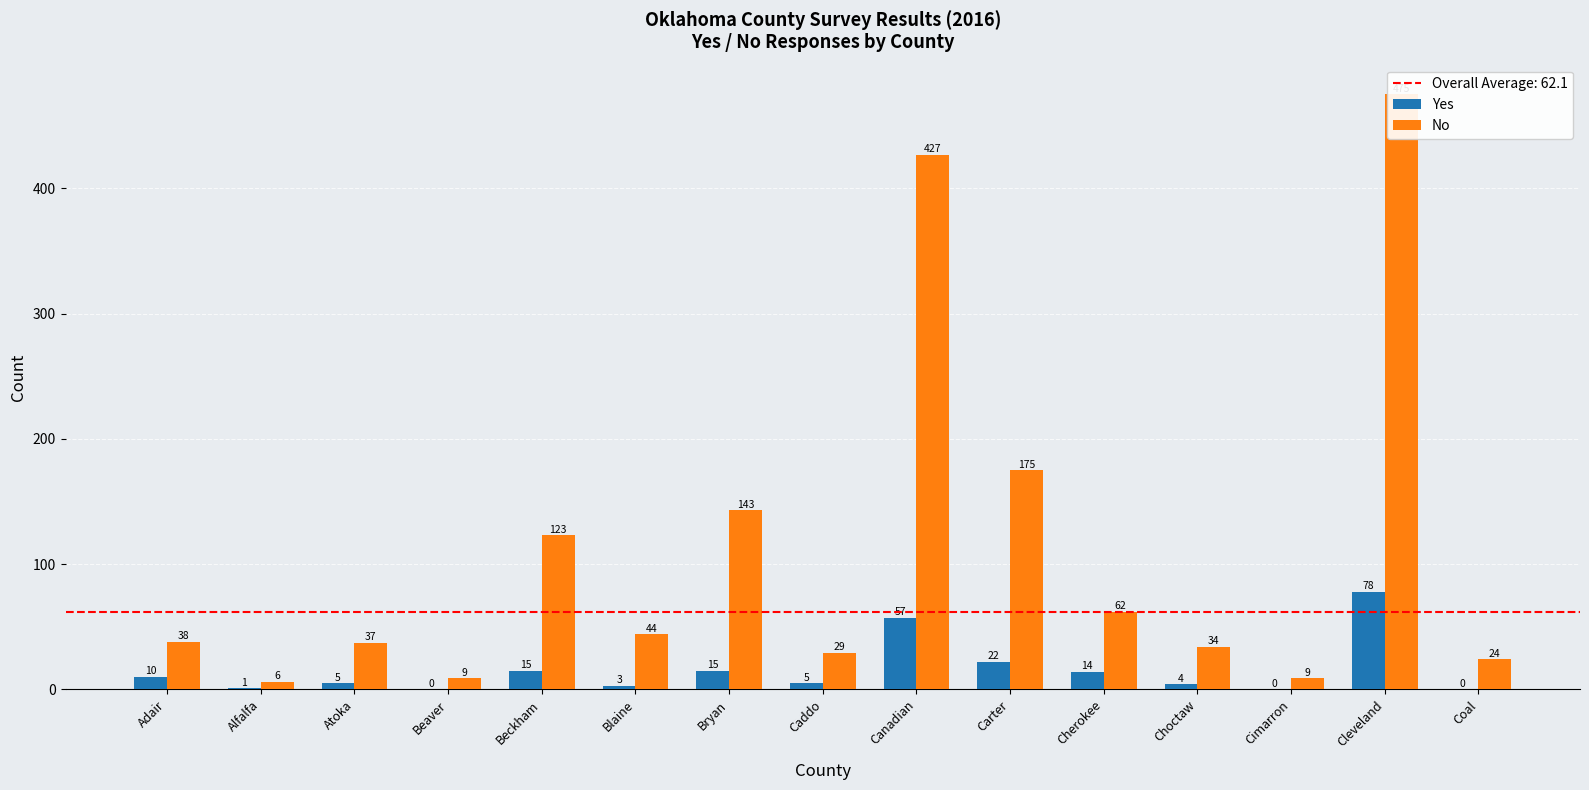

What is the difference between the maximum and minimum values in the No series?

469